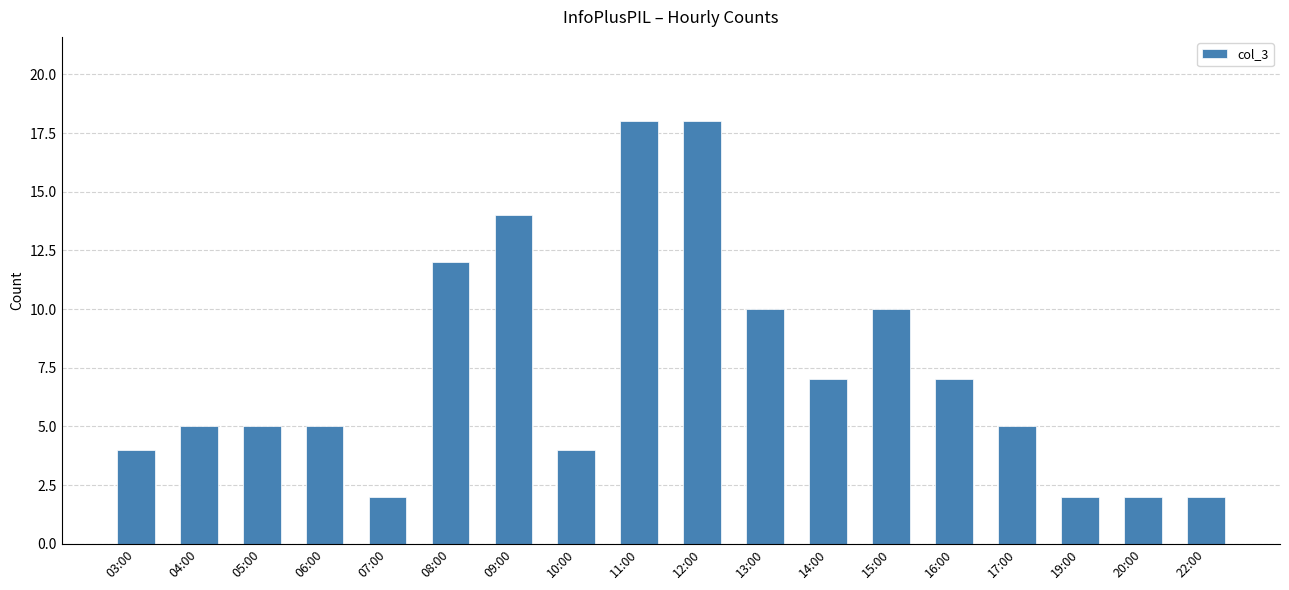

What is the maximum value shown in the chart?

18